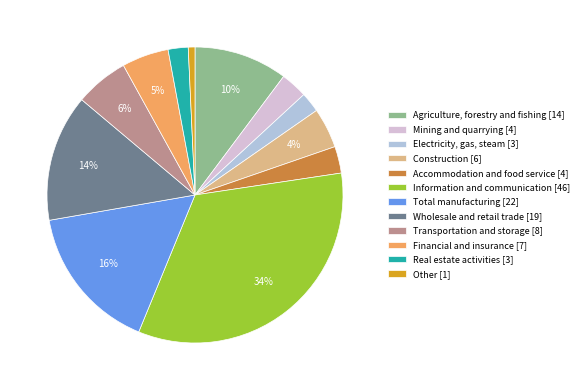

To the nearest percent, what is the difference between the Real estate activities and Mining and quarrying slice percentages?

1%